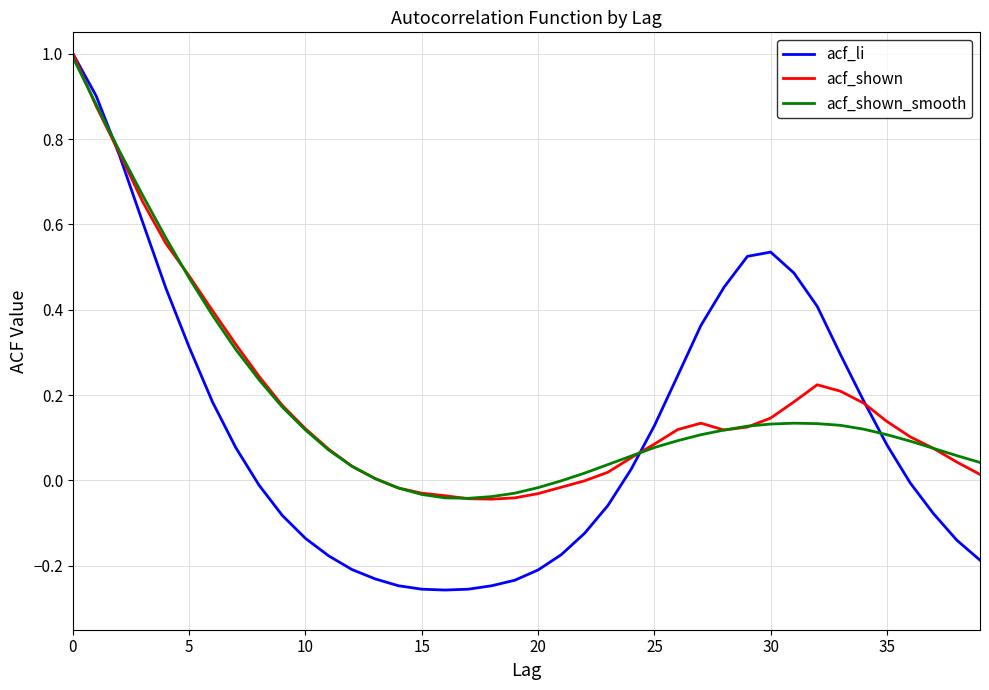

Which series has the largest range (max minus min)?

acf_li